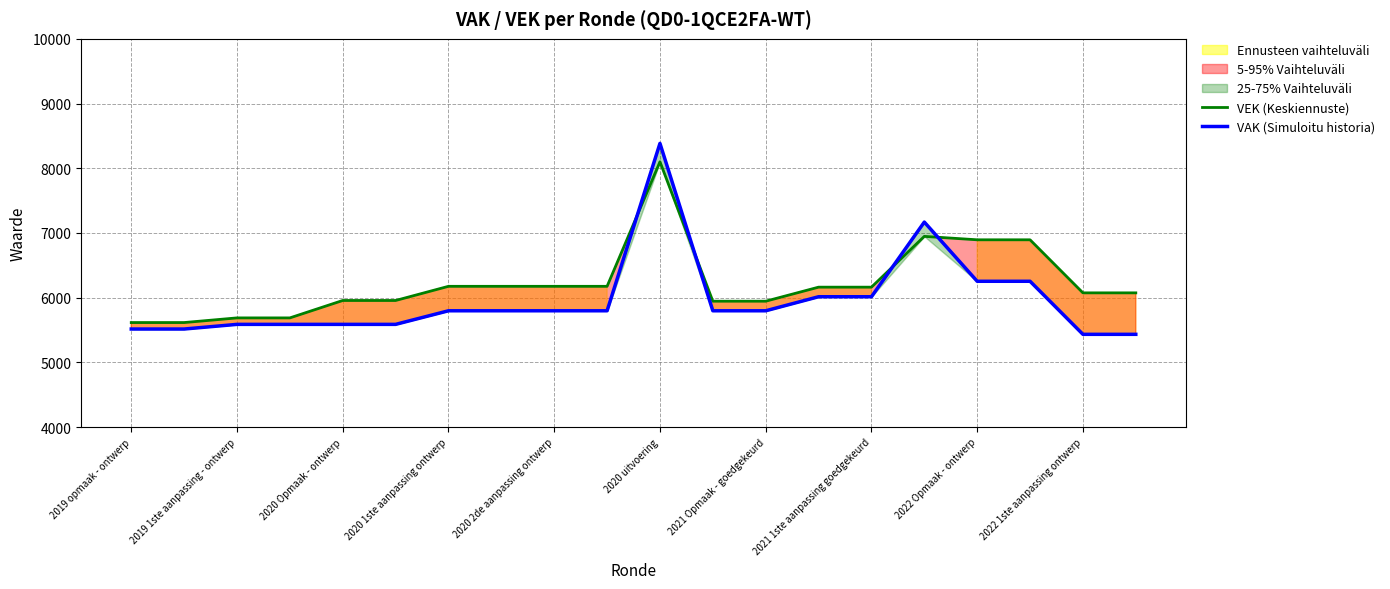

What is the average value of the VAK (Simuloitu historia) series?

5956